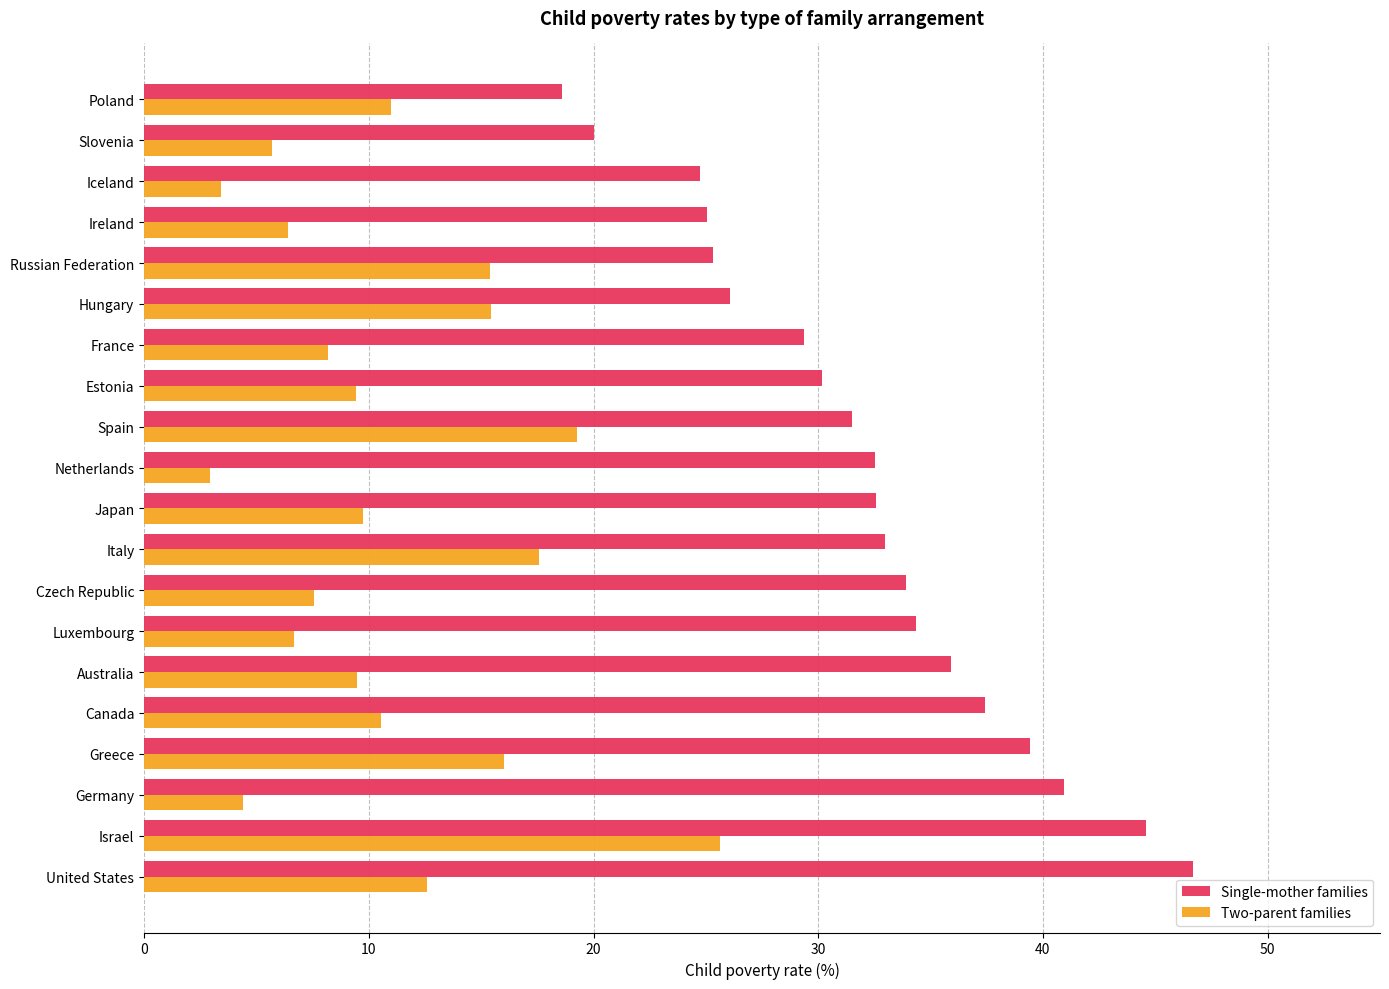

What is the spread (max minus min) of values at Australia?

26.4